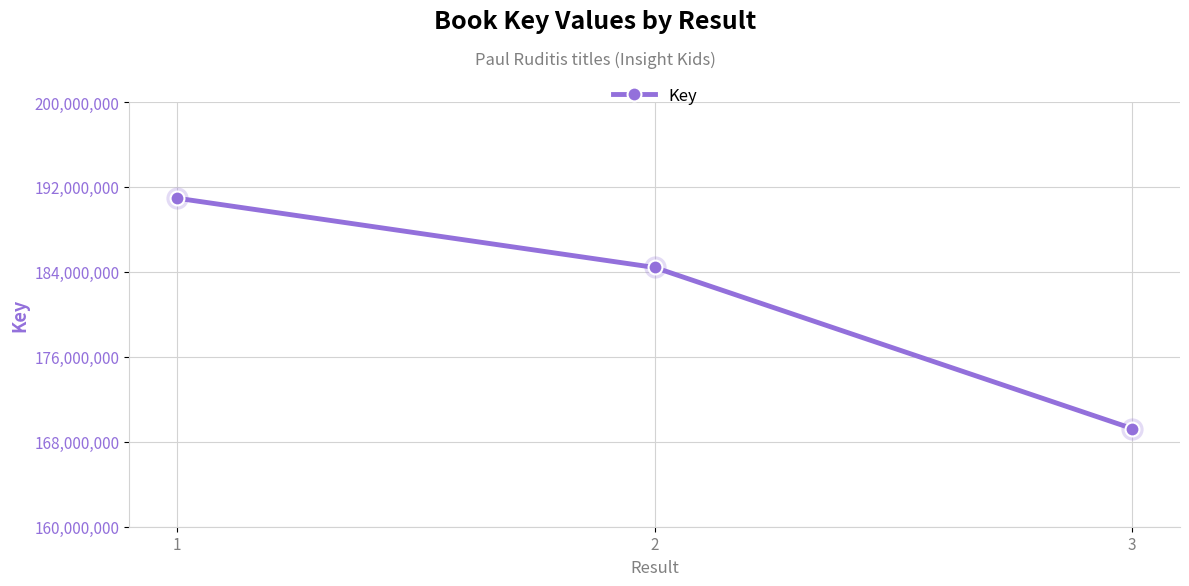

Reading left to right, transcribe all the data shown in this chart.

1=190939952	2=184416376	3=169242218